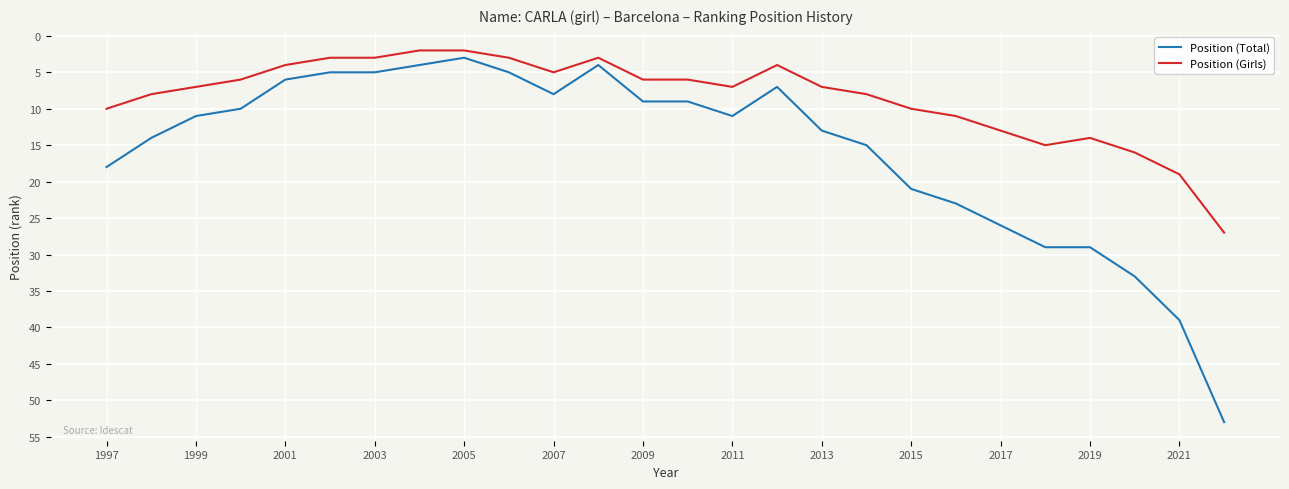

True or false: Position (Girls) and Position (Total) intersect in this chart.

False